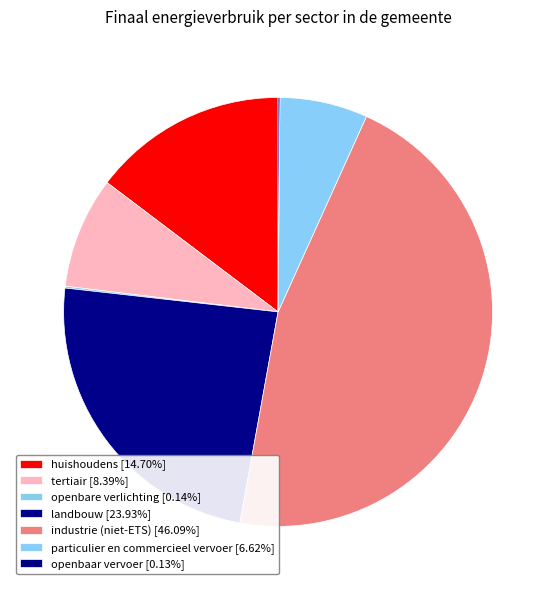

Is it true that openbaar vervoer is 0% of the pie?

True